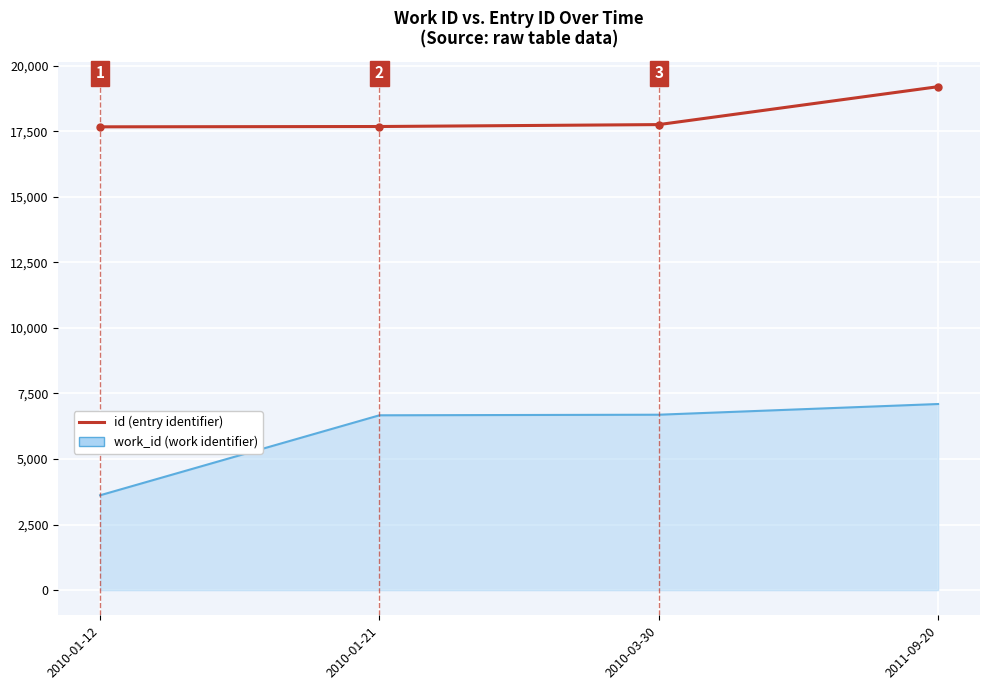

What is the smallest value displayed?

3617